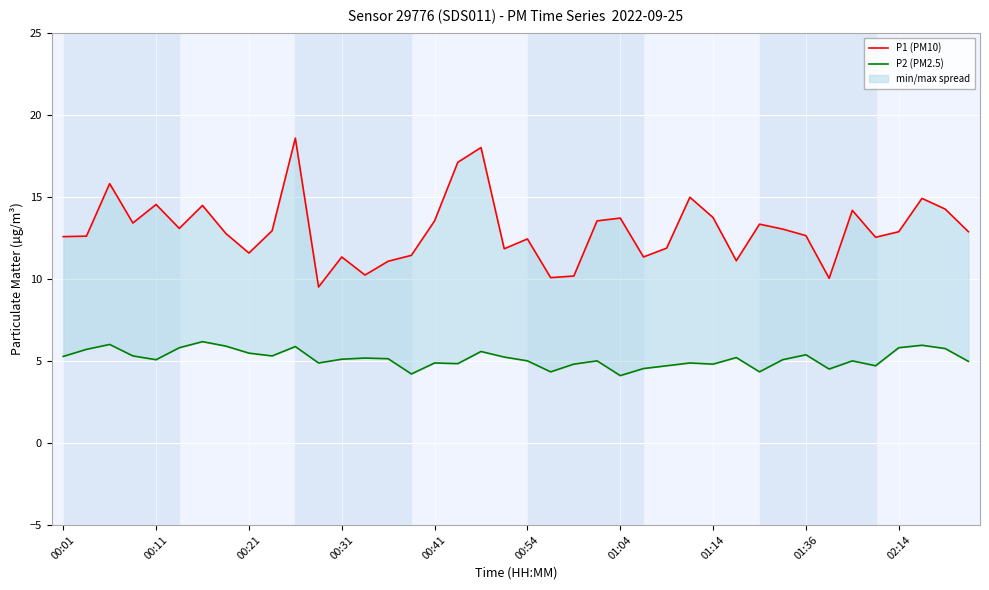

How many categories are shown in the chart?

40